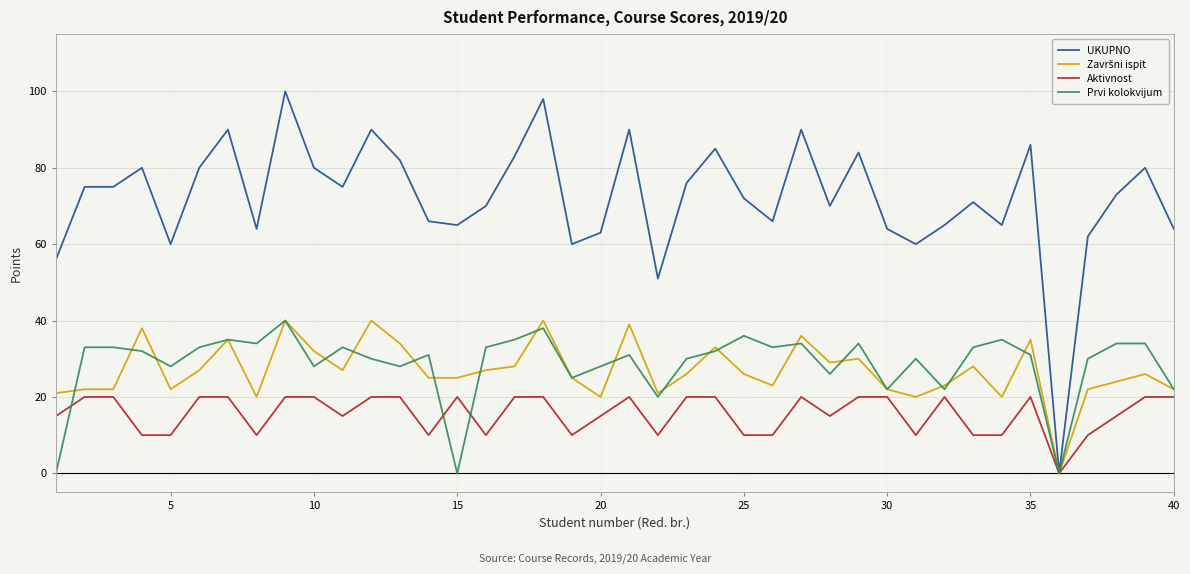

What is the maximum value shown in the chart?

100